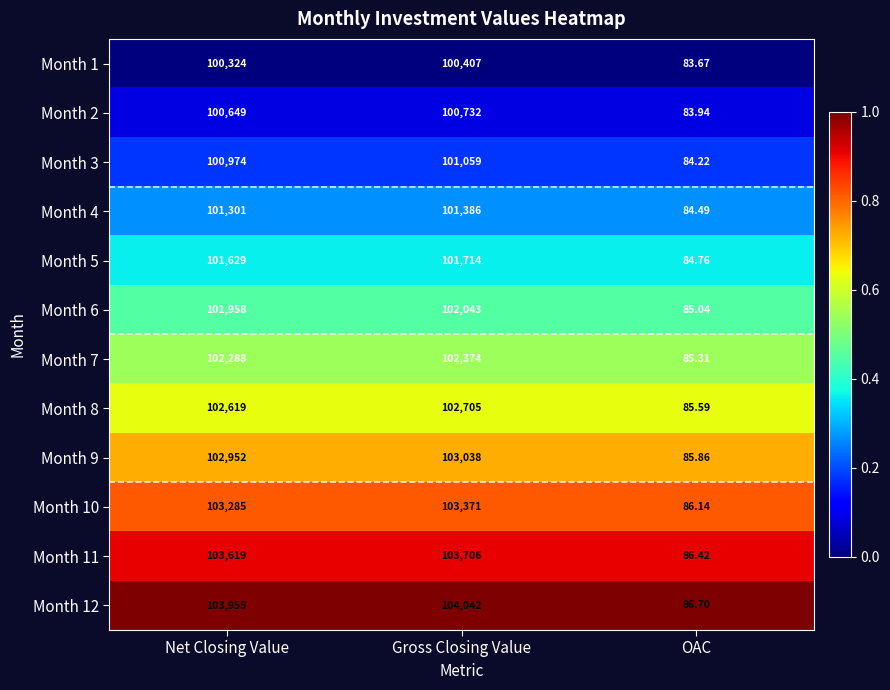

What is the difference between the highest and lowest values at OAC?

3.0